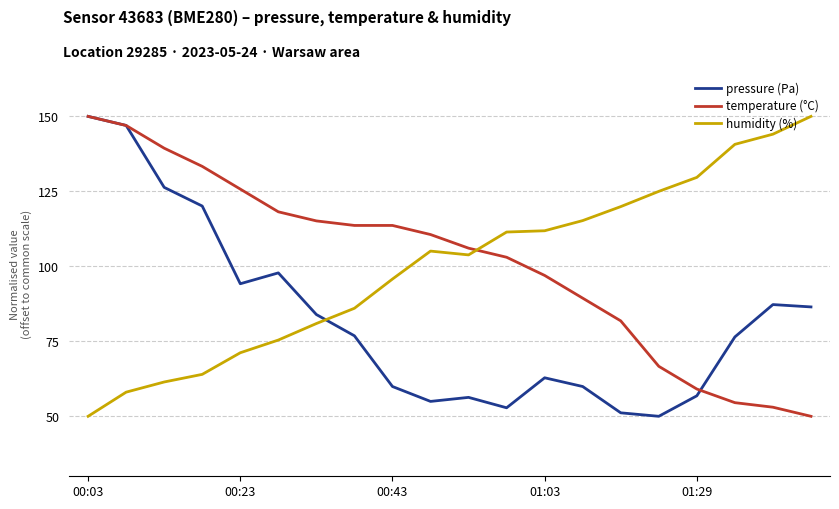

What is the smallest value displayed?

50.0